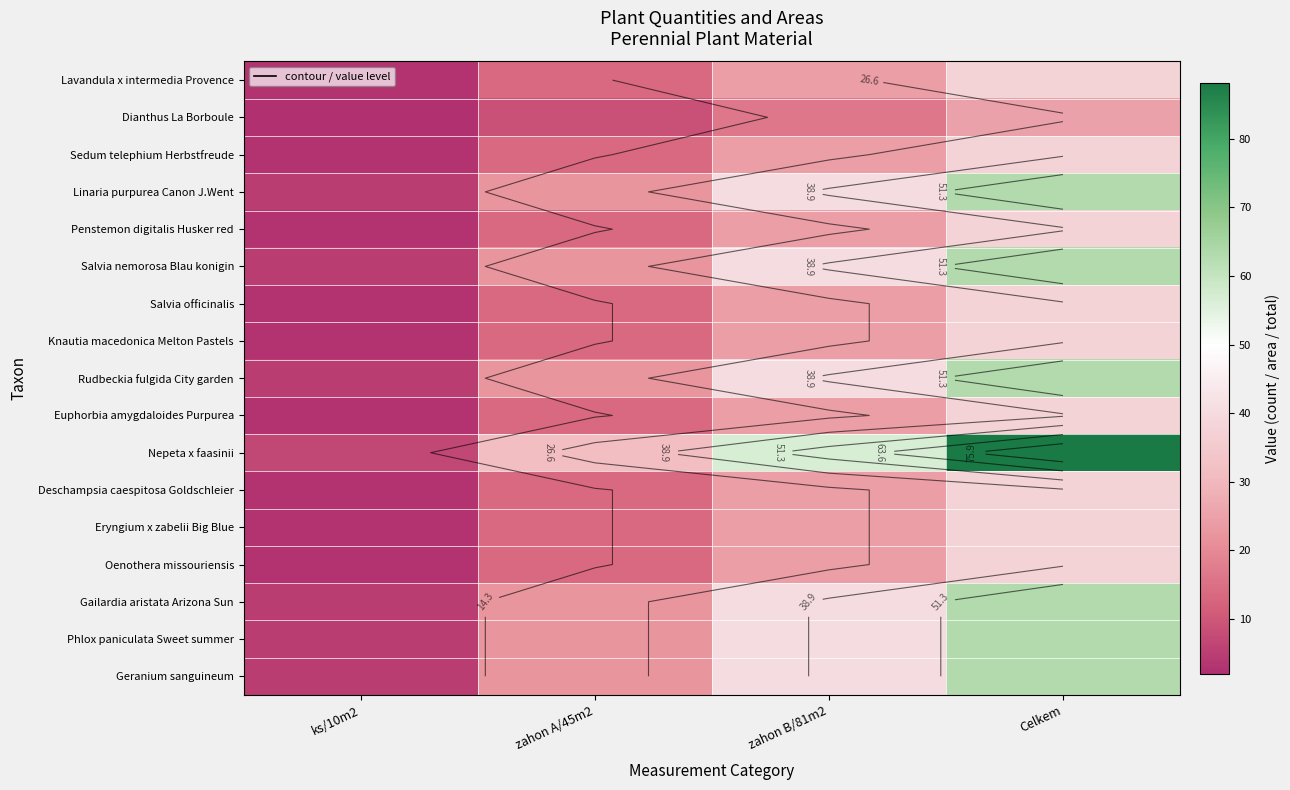

How many data points in Nepeta x faasinii are less than 56?

2